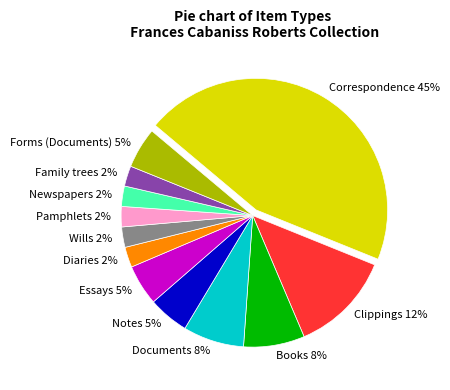

How many segments does this pie chart have?

12